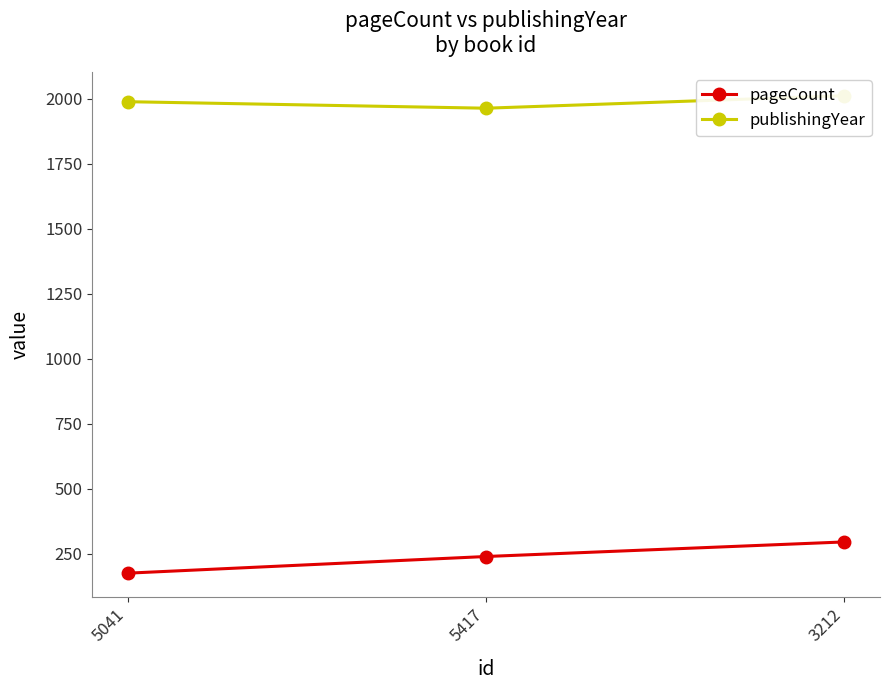

Between 5041 and 5417, which series saw the biggest shift?

pageCount